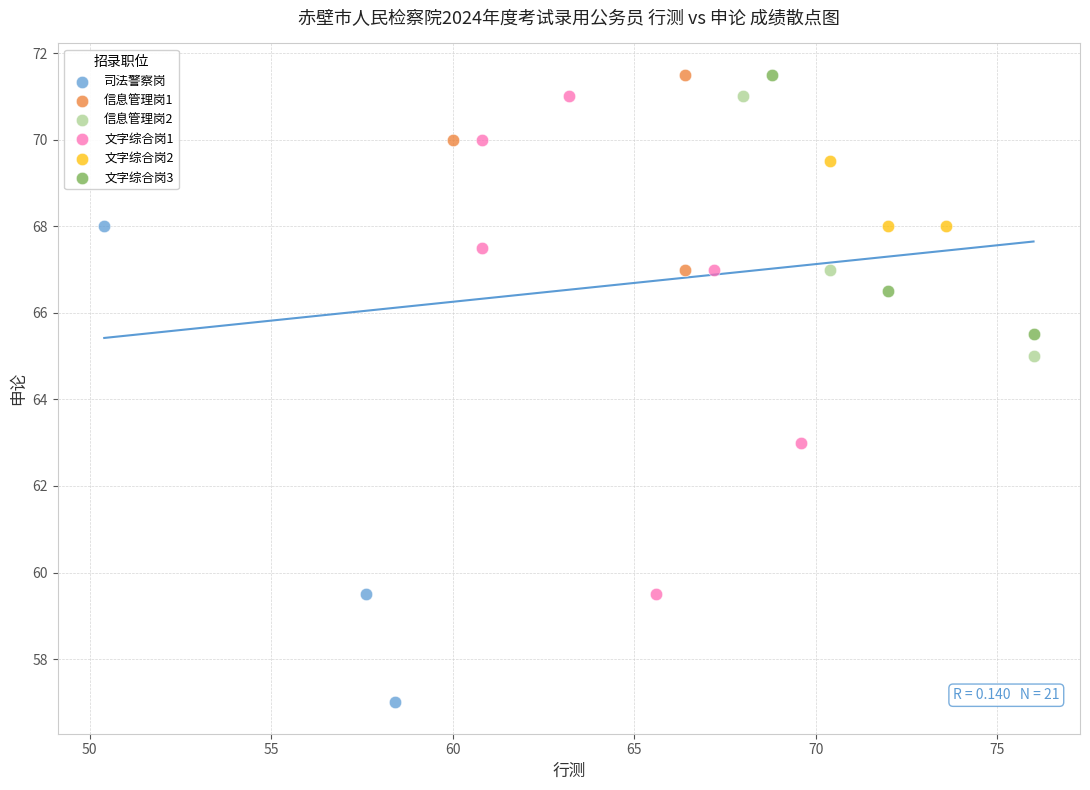

Which series reaches the minimum Y coordinate?

司法警察岗